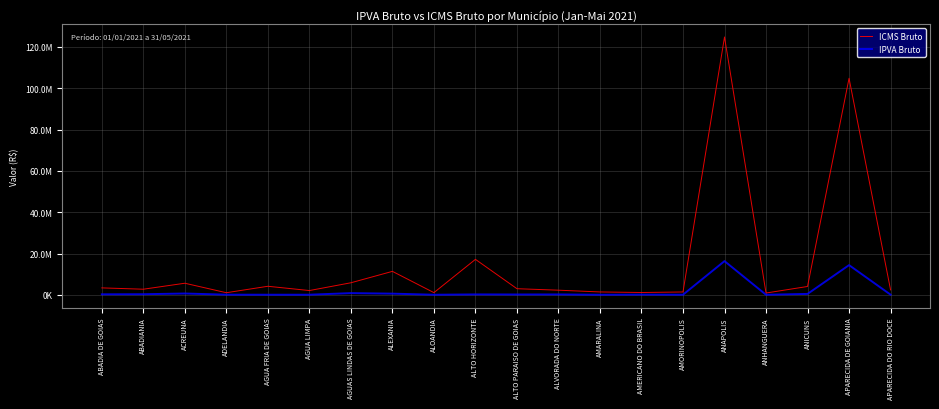

Is this an area chart (filled region under the line)?

No